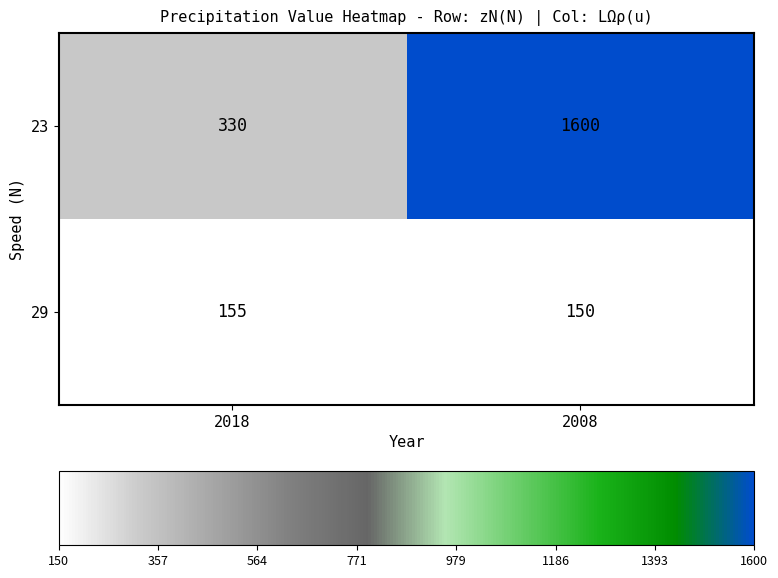

What is the sum of the 29 values at 2018 and 2008?

305